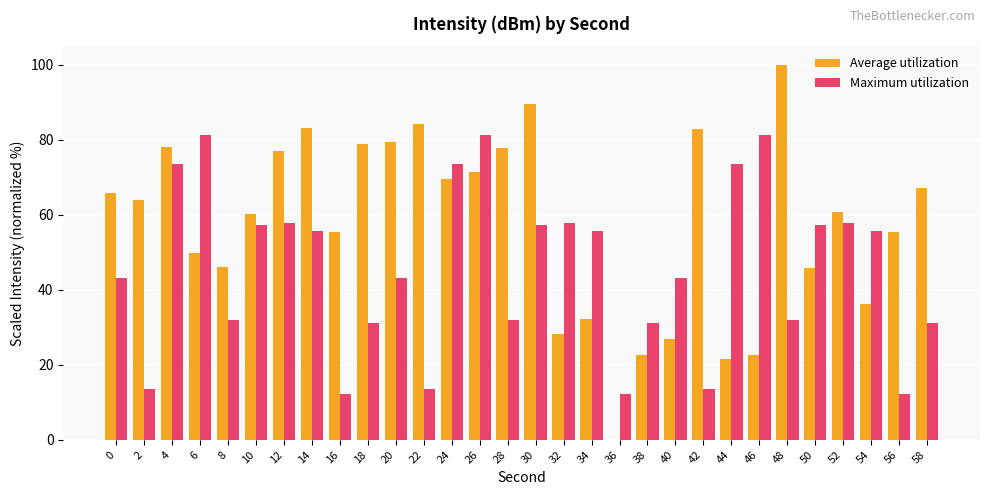

Which series has the largest total across all categories?

Average utilization